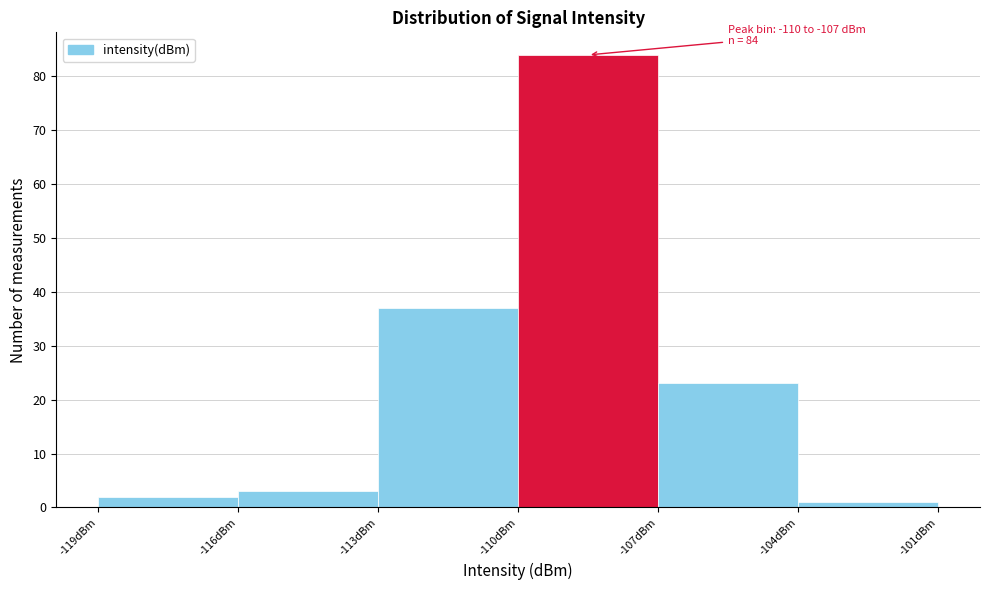

Which range on the x-axis has the tallest bar?

-110 to -107